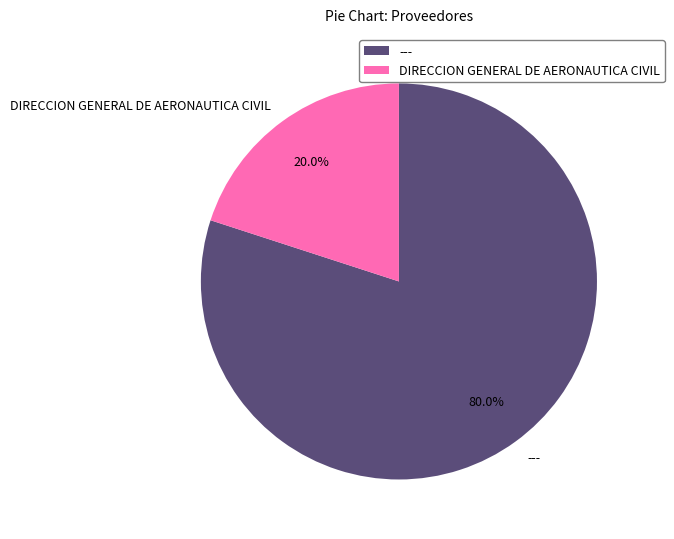

Rank the categories by value from highest to lowest.

---, DIRECCION GENERAL DE AERONAUTICA CIVIL